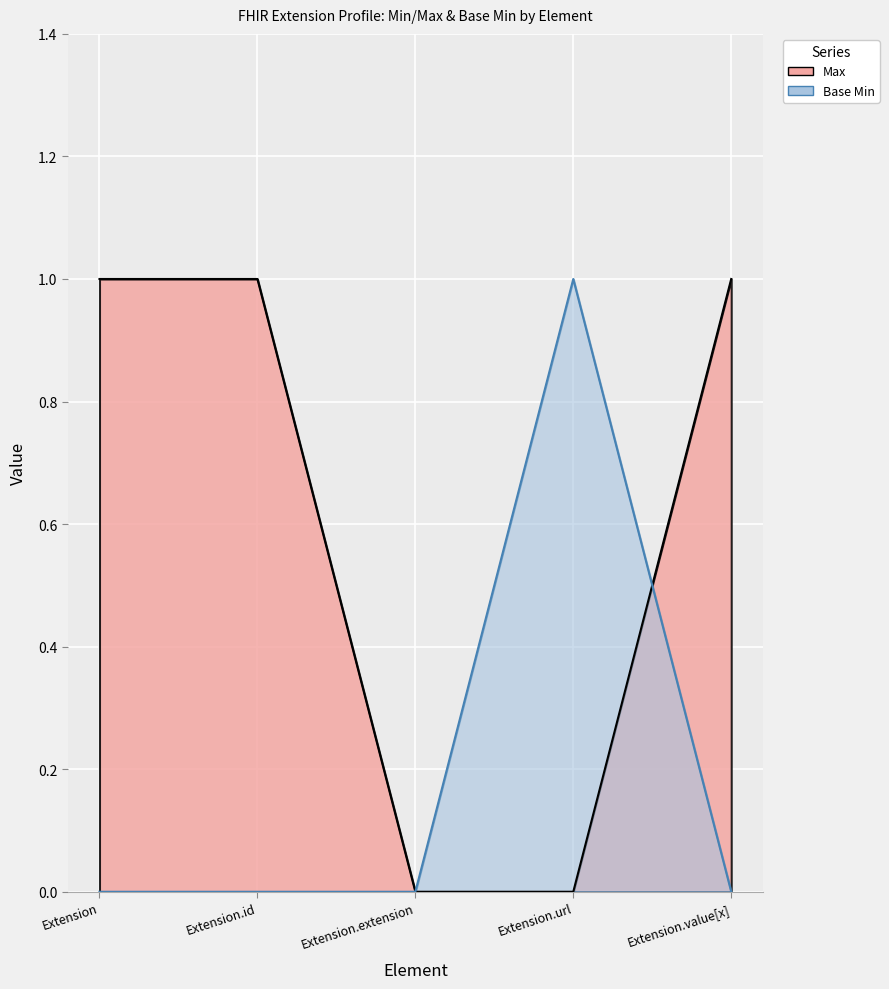

The Base Min series shows 1 at Extension.url. True or false?

True